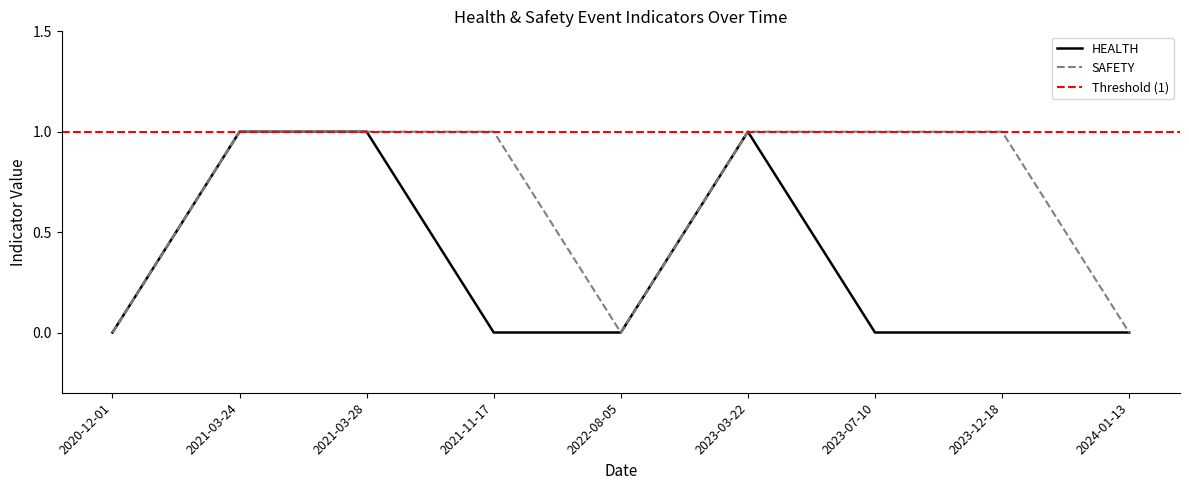

Which series changed the most between 2022-08-05 and 2023-12-18?

SAFETY